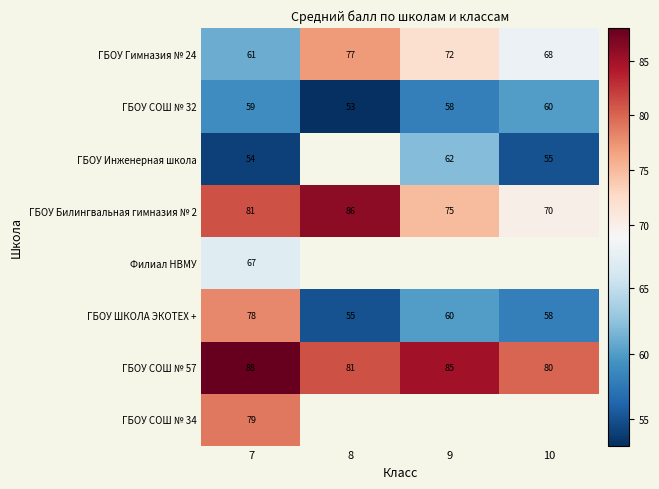

True or false: ГБОУ СОШ № 57 has a value of 127.2 at 8.

False